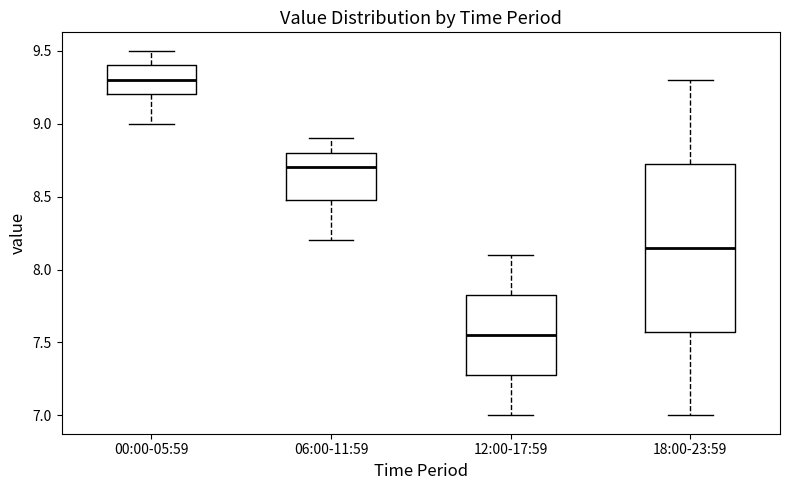

Reading left to right, transcribe this box plot: for each box, give where its median line is, the range the box spans, and where its two whiskers end, as read against the y-axis. The values are not printed on the chart, so give them approximately, as read against the axis.

00:00-05:59: median 9.30, box 9.20 to 9.40, whiskers 9.00 to 9.50
06:00-11:59: median 8.70, box 8.50 to 8.80, whiskers 8.20 to 8.90
12:00-17:59: median 7.55, box 7.30 to 7.85, whiskers 7.00 to 8.10
18:00-23:59: median 8.15, box 7.60 to 8.75, whiskers 7.00 to 9.30